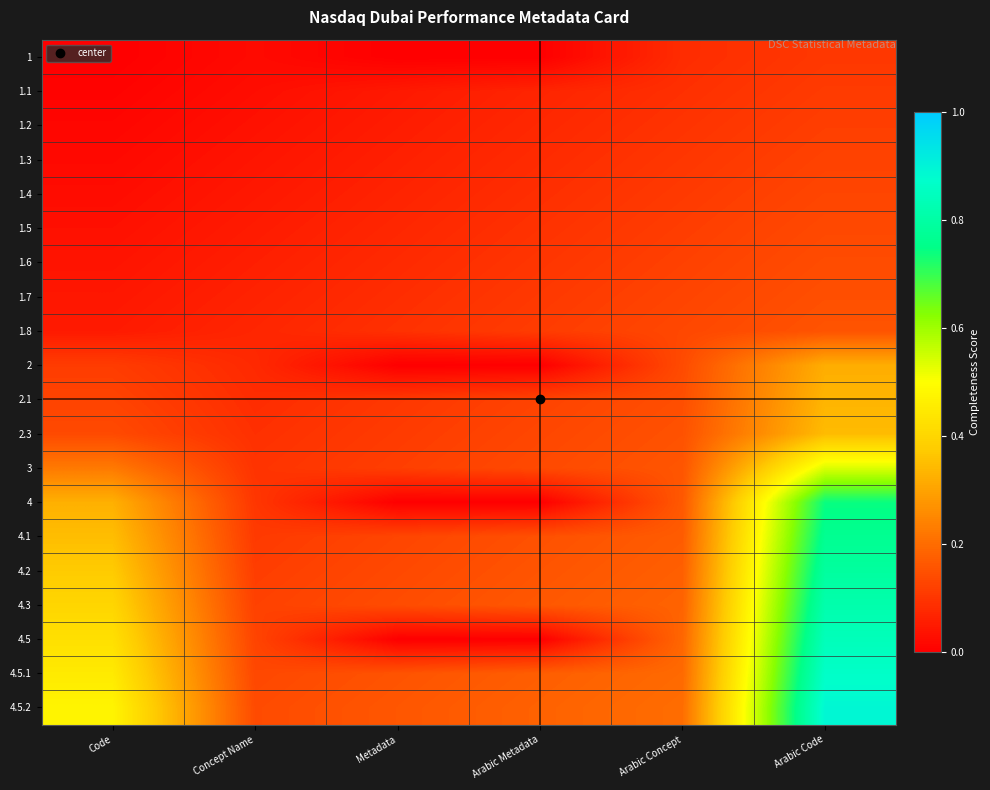

What is the total value across all series at Arabic Concept?

2.9